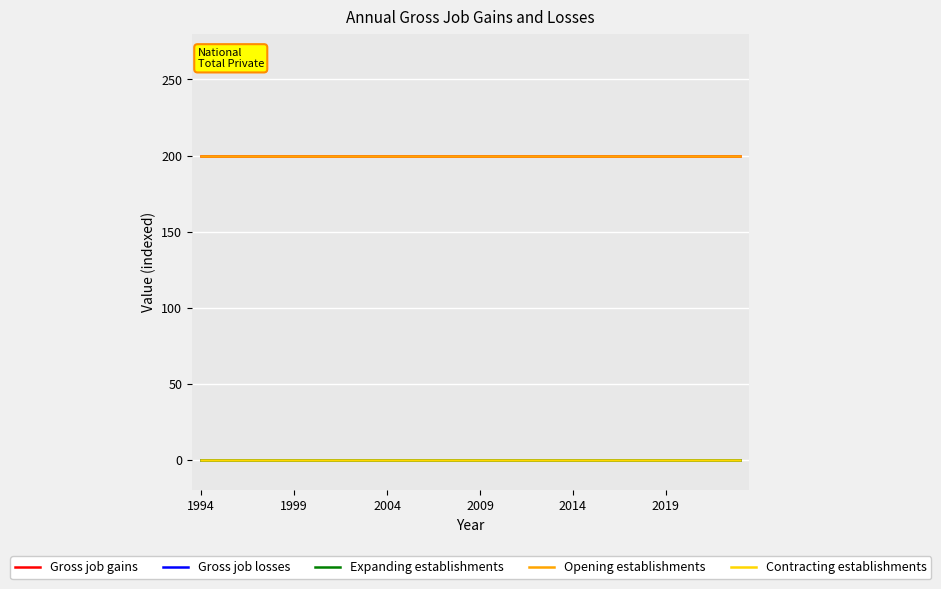

Does the chart have visible grid lines?

Yes